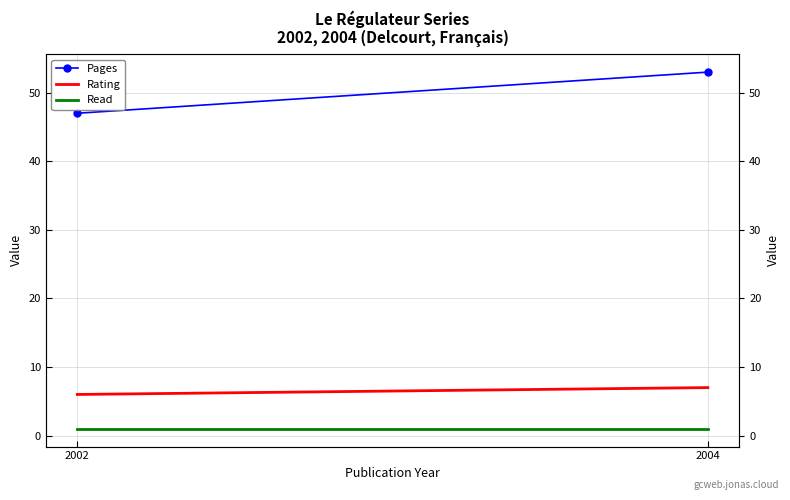

Reading left to right, what are all the values shown in this chart?

Pages: 47	53
Rating: 6	7
Read: 1	1